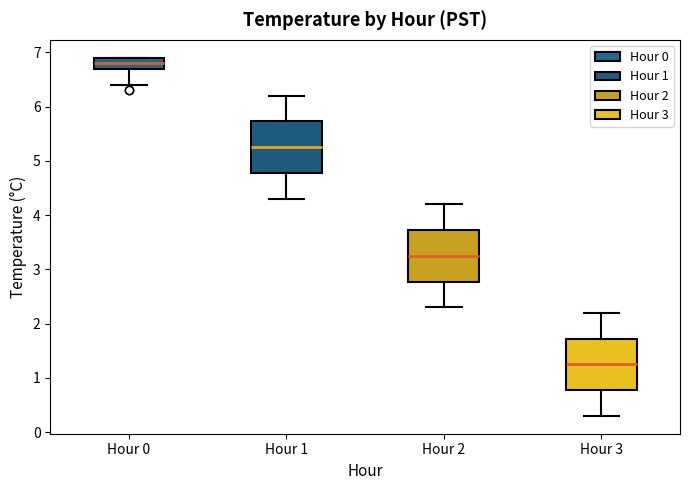

Which box's median line is the lowest?

Hour 3